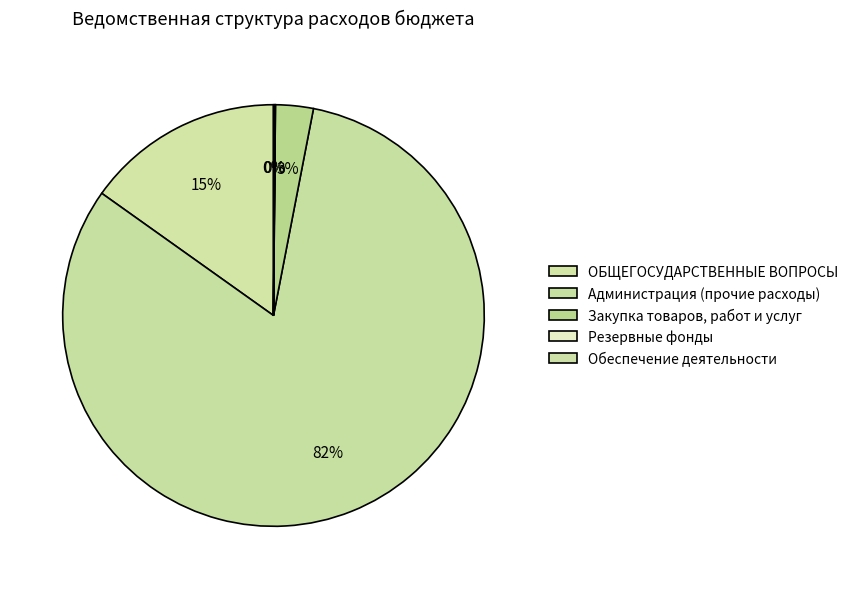

Which category has the smallest portion of the pie?

Резервные фонды